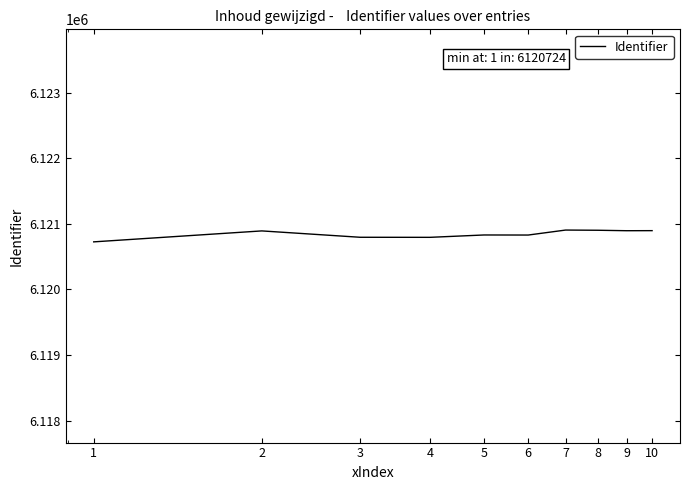

What is the smallest value displayed?

6120724